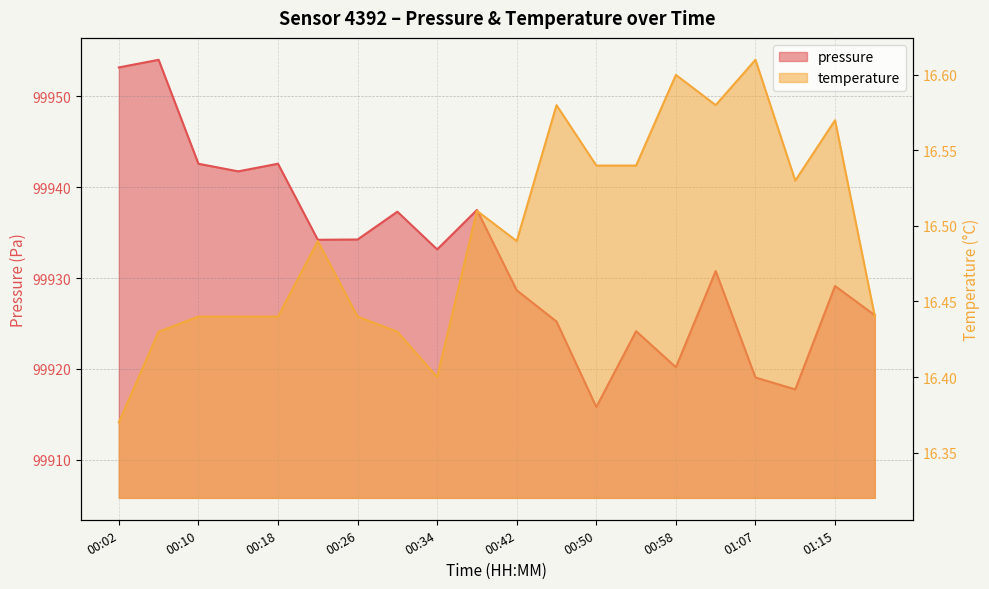

The temperature series shows 28.0 at 01:19. True or false?

False